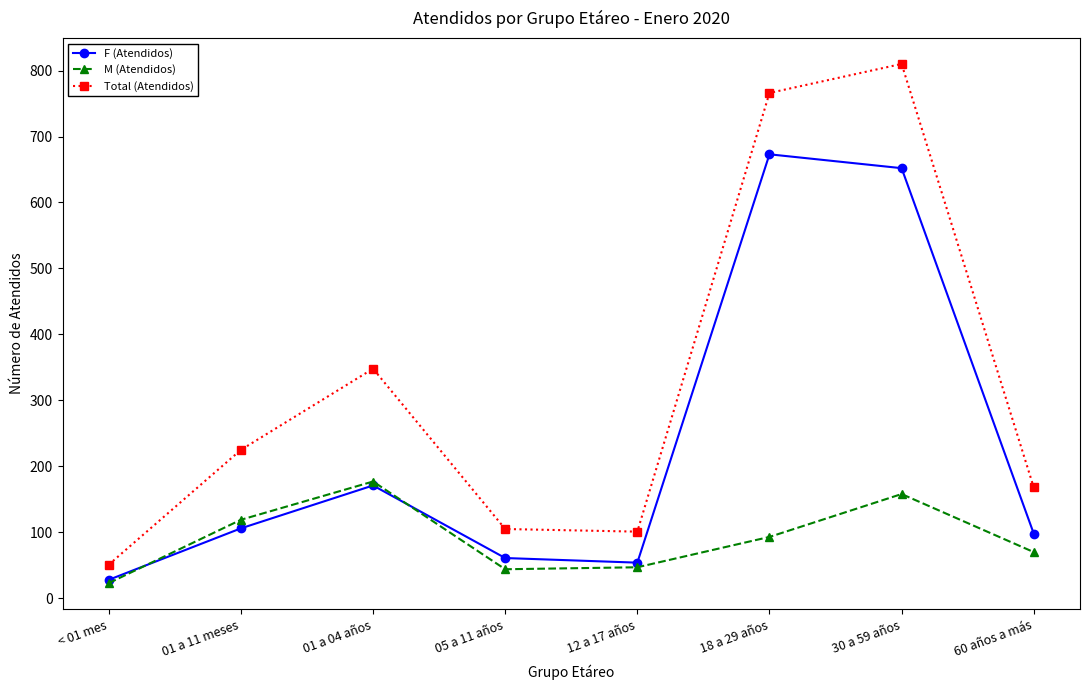

Which series has the widest spread of values?

Total (Atendidos)